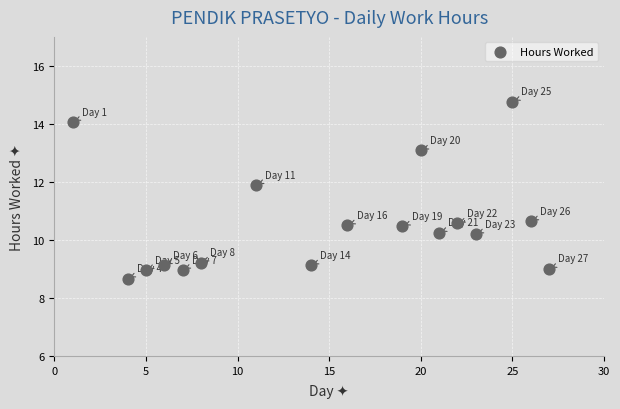

What is the range of Y values (max minus min)?

6.1